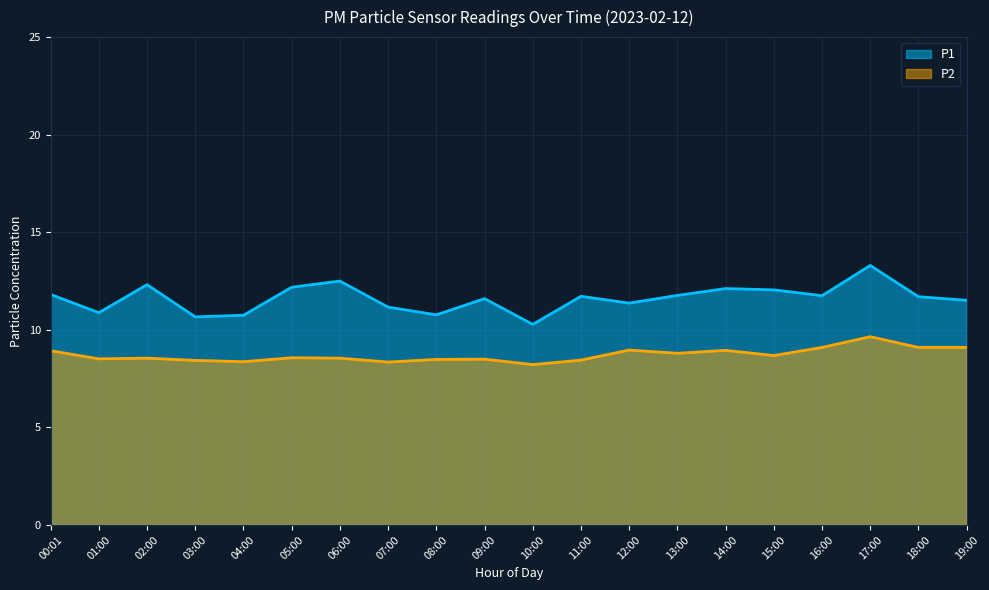

At which category is the sum across all series the highest?

17:00